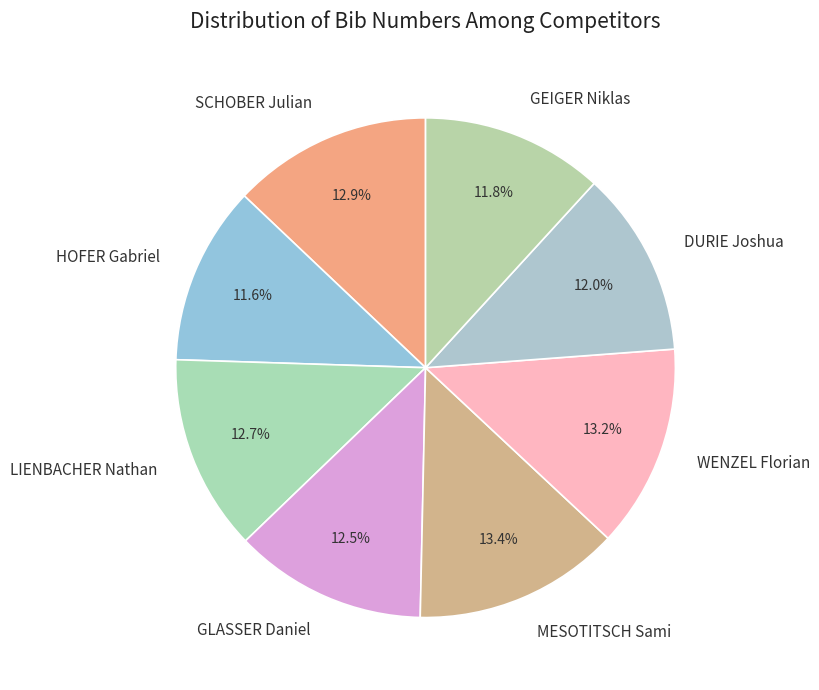

Is there a majority slice in this chart?

No